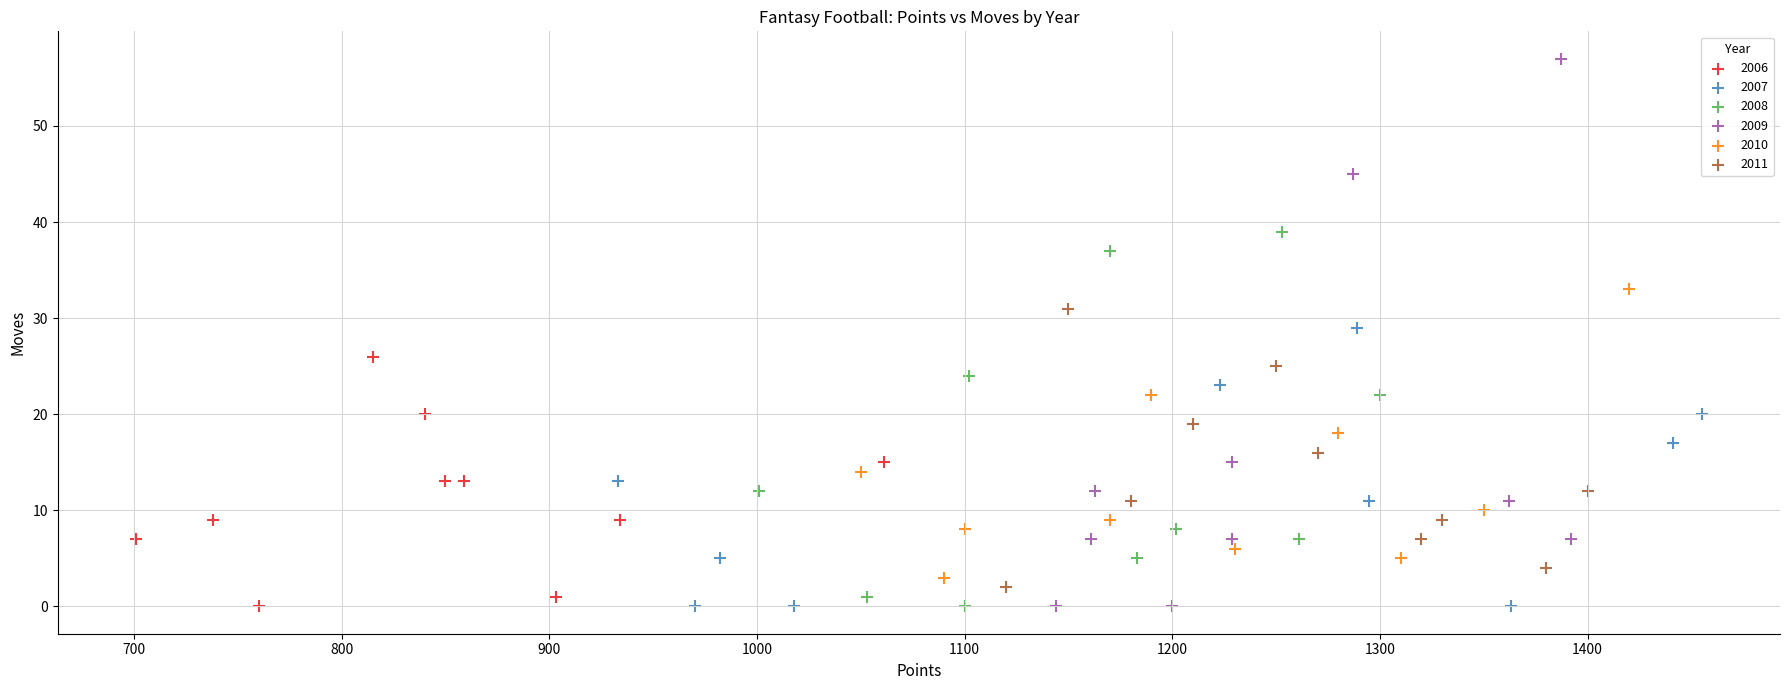

Which series has the largest Y range (max minus min)?

2009